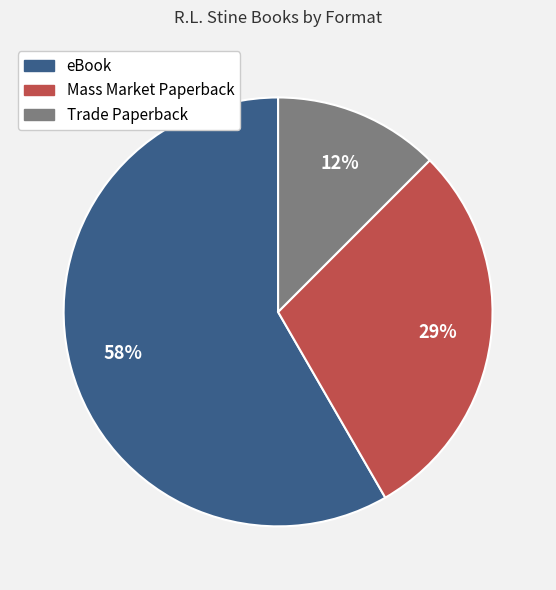

Which category has the biggest portion of the pie?

eBook